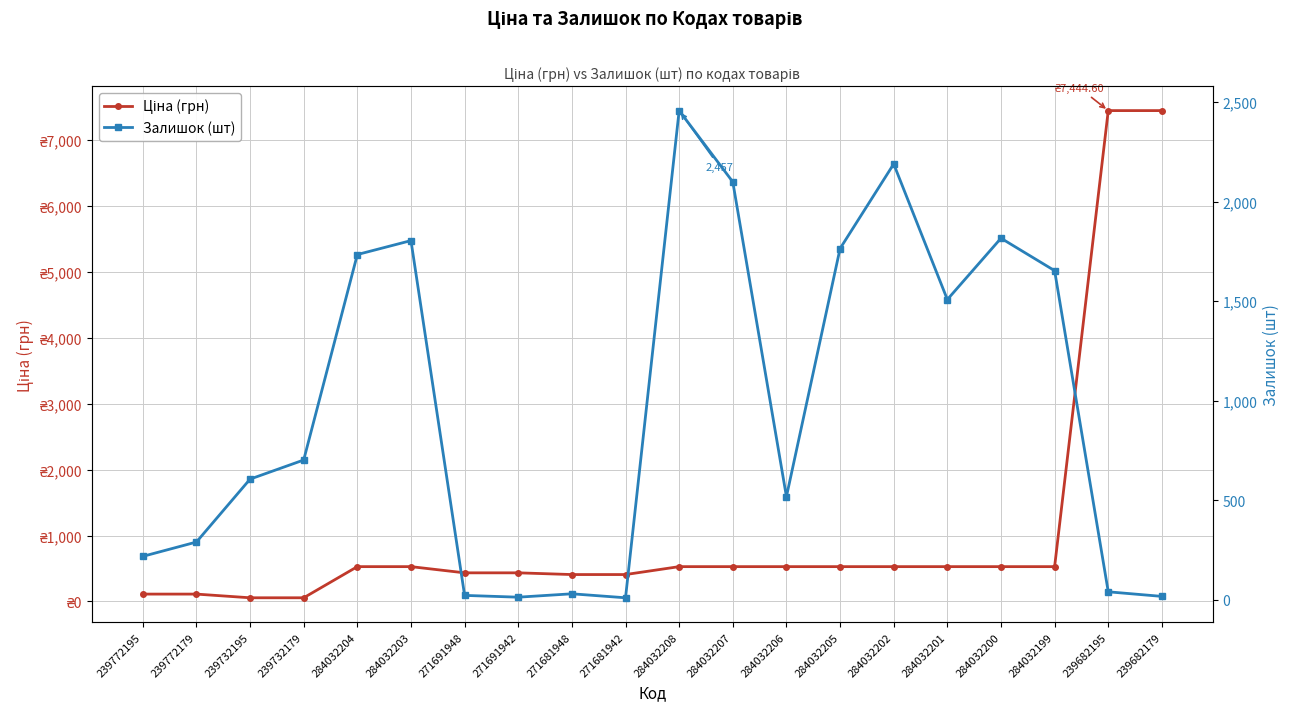

At which label is Ціна (грн) closest to 3750?

284032204